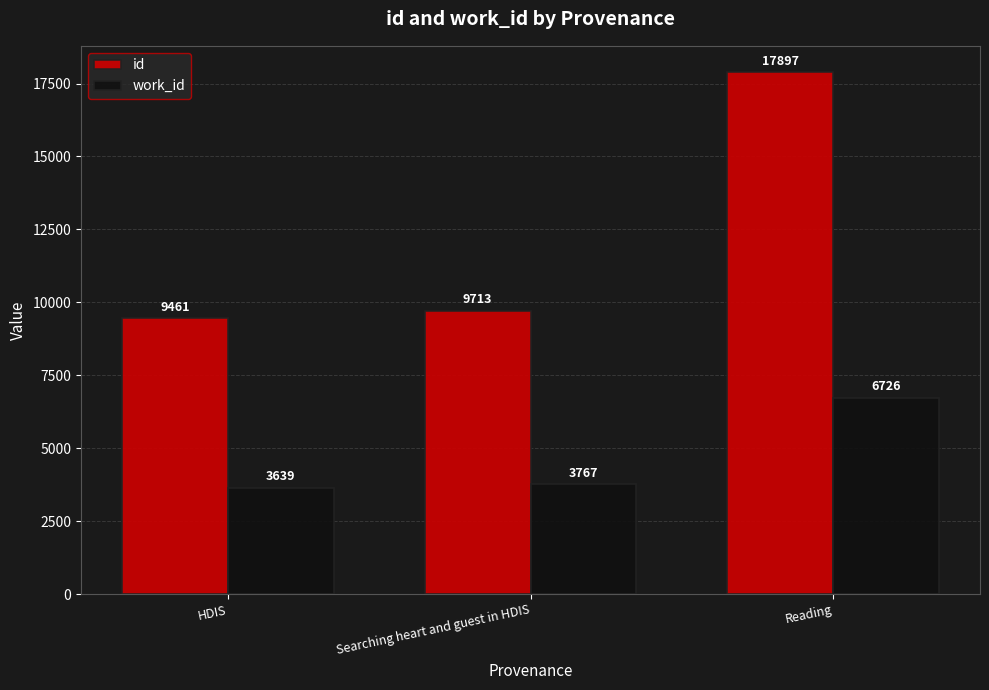

What is the total value across all series at Reading?

24623